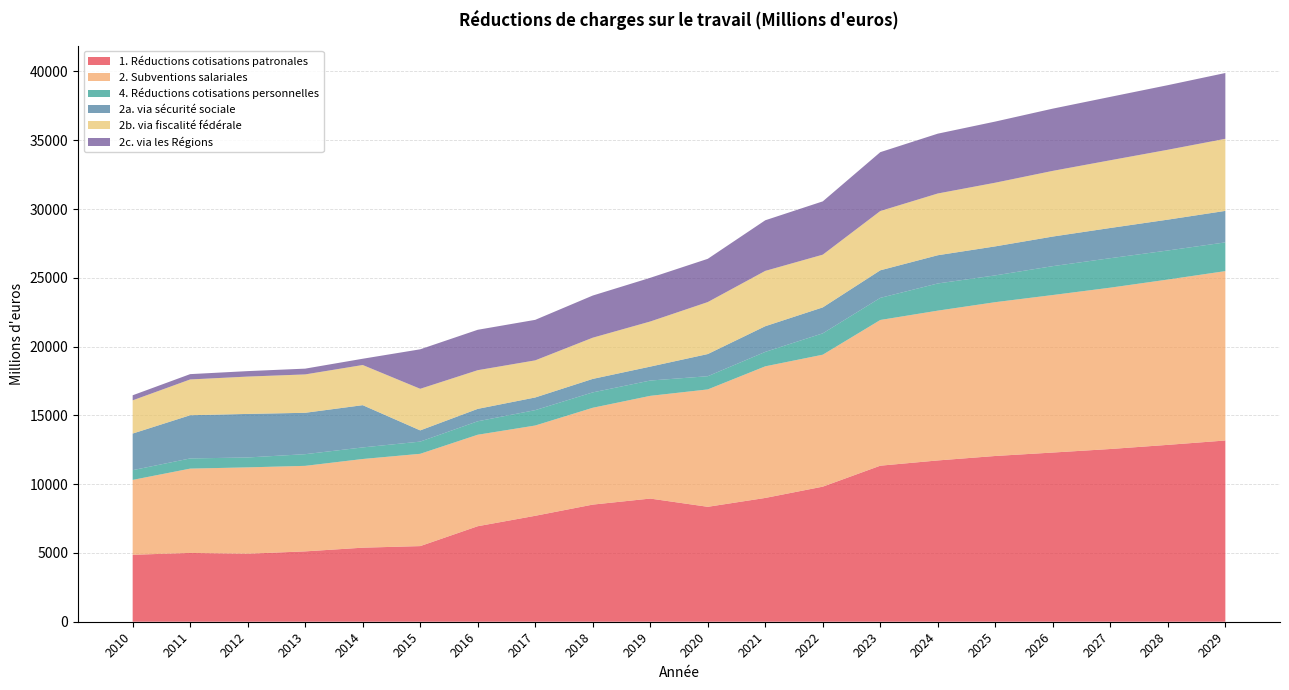

Reading left to right, what are all the values shown in this chart?

1. Réductions cotisations patronales: 2010=4867	2011=5001	2012=4944	2013=5114	2014=5383	2015=5498	2016=6943	2017=7701	2018=8514	2019=8953	2020=8354	2021=8999	2022=9819	2023=11343	2024=11725	2025=12049	2026=12299	2027=12556	2028=12857	2029=13175
2. Subventions salariales: 2010=5443	2011=6129	2012=6277	2013=6217	2014=6446	2015=6709	2016=6650	2017=6562	2018=7039	2019=7467	2020=8533	2021=9567	2022=9593	2023=10592	2024=10889	2025=11181	2026=11450	2027=11728	2028=12017	2029=12313
4. Réductions cotisations personnelles: 2010=708	2011=740	2012=720	2013=849	2014=842	2015=887	2016=979	2017=1119	2018=1118	2019=1113	2020=960	2021=1050	2022=1552	2023=1607	2024=1976	2025=1947	2026=2100	2027=2143	2028=2113	2029=2088
2a. via sécurité sociale: 2010=2660	2011=3141	2012=3165	2013=3008	2014=3071	2015=815	2016=901	2017=920	2018=980	2019=1012	2020=1611	2021=1866	2022=1886	2023=2004	2024=2051	2025=2109	2026=2151	2027=2196	2028=2242	2029=2289
2b. via fiscalité fédérale: 2010=2415	2011=2601	2012=2715	2013=2790	2014=2920	2015=3024	2016=2812	2017=2698	2018=2996	2019=3280	2020=3779	2021=4022	2022=3833	2023=4310	2024=4489	2025=4629	2026=4775	2027=4923	2028=5080	2029=5241
2c. via les Régions: 2010=368	2011=387	2012=397	2013=420	2014=455	2015=2870	2016=2937	2017=2945	2018=3064	2019=3176	2020=3143	2021=3679	2022=3874	2023=4278	2024=4349	2025=4444	2026=4524	2027=4608	2028=4695	2029=4783